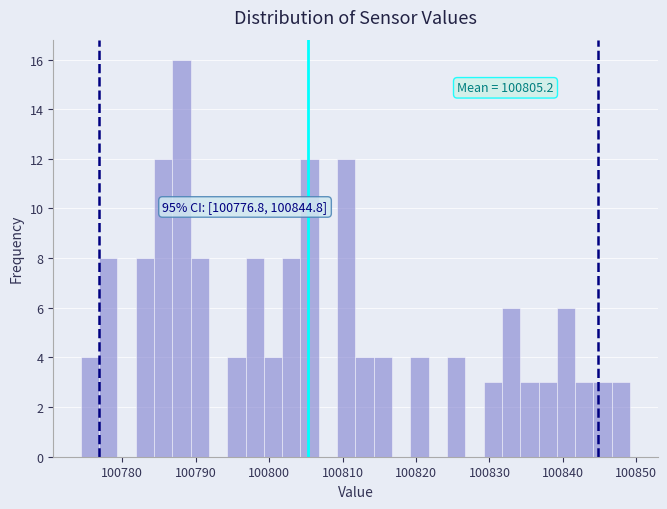

Around what value on the x-axis is the tallest bar? Give the approximate position of its centre, as read against the axis.

100788